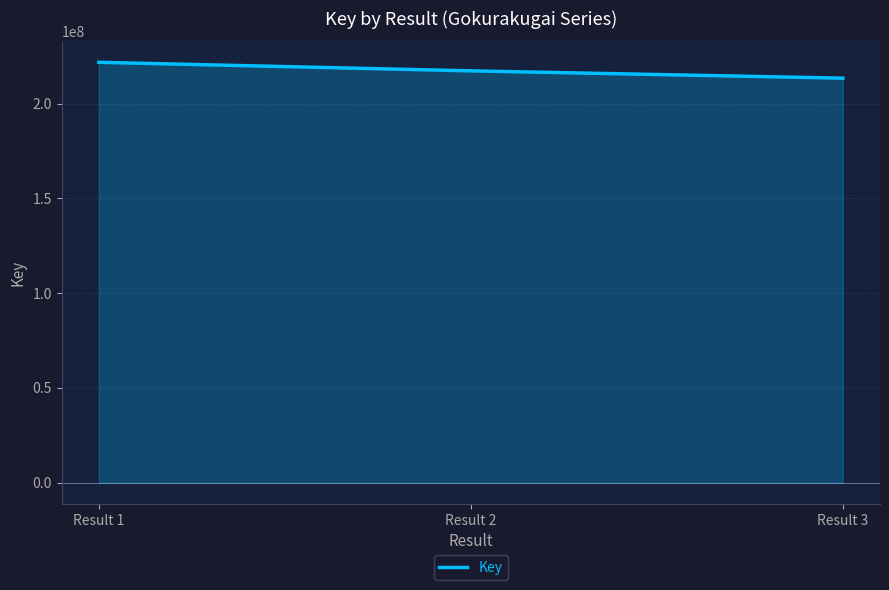

Reading left to right, extract all data points from this chart.

221733698	217218307	213365281